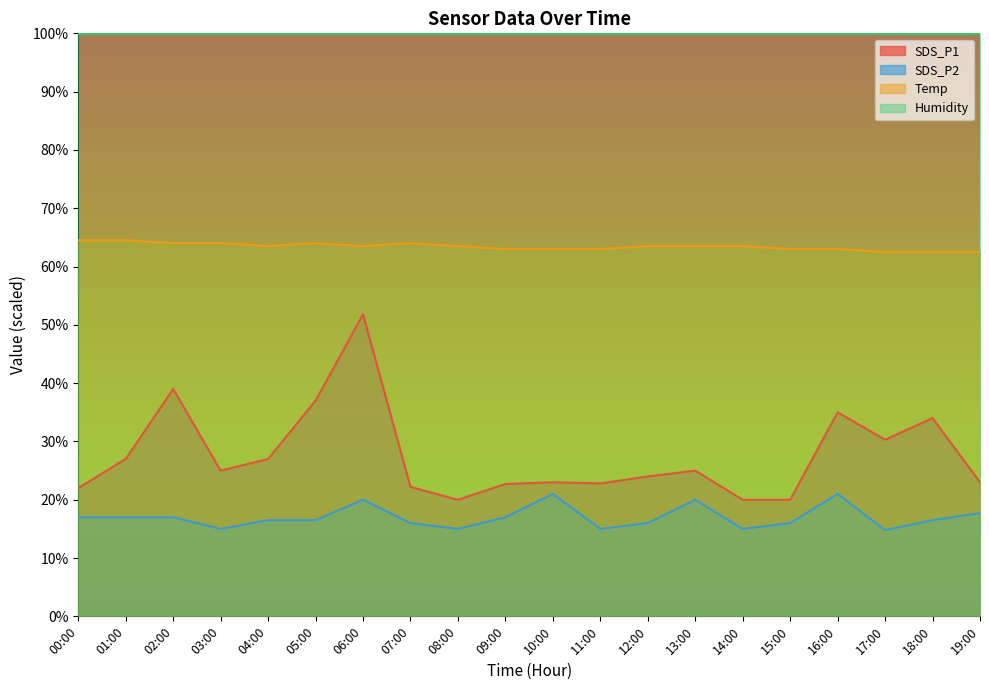

True or false: SDS_P1 and Temp cross at least once.

False